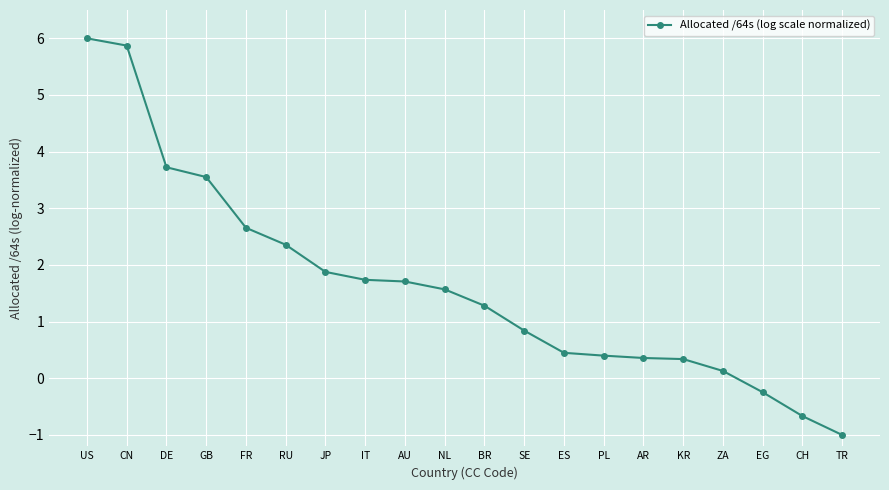

At which label is the value closest to 2?

JP